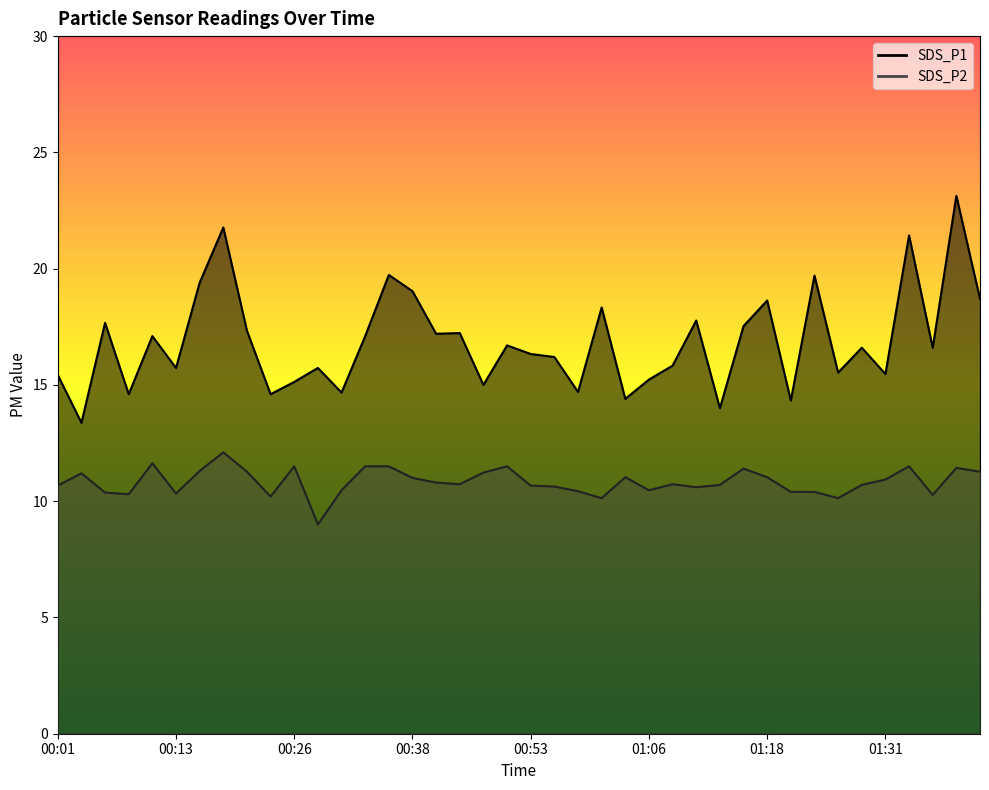

At which label does SDS_P2 first exceed 10?

00:01